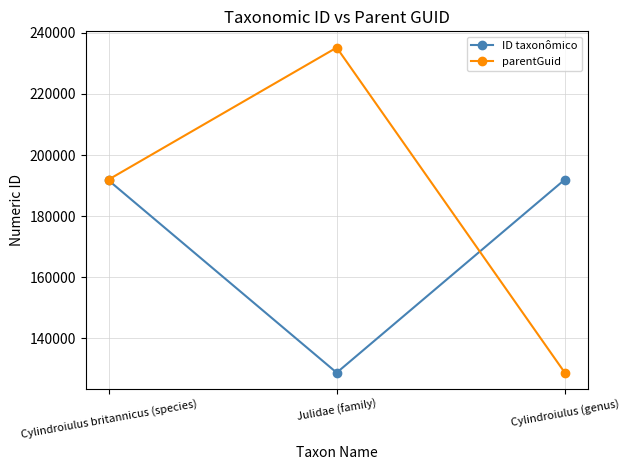

At which category does the chart reach its peak across all series?

Julidae (family)